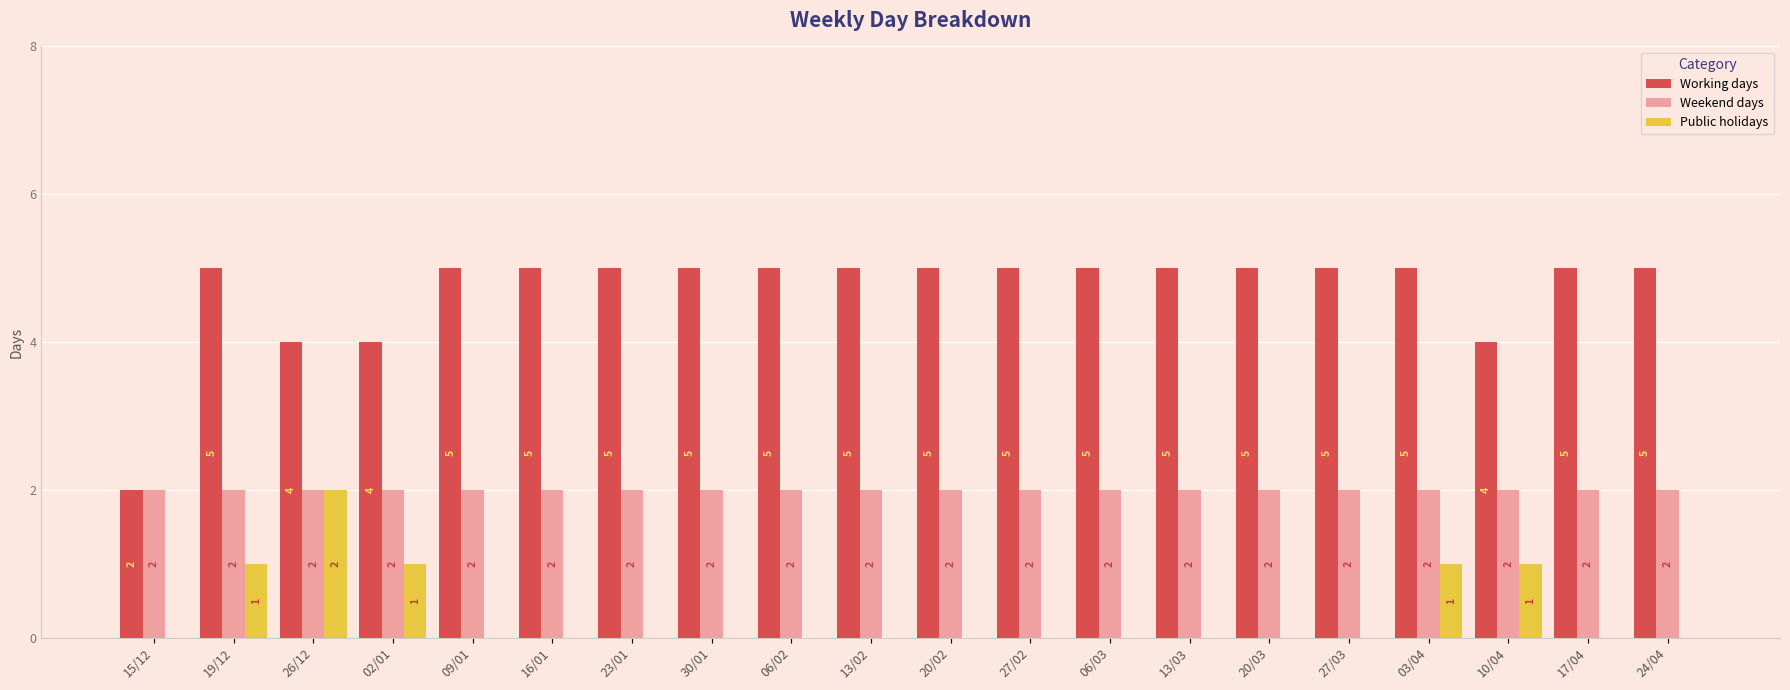

What is the sum of all Working days values?

94